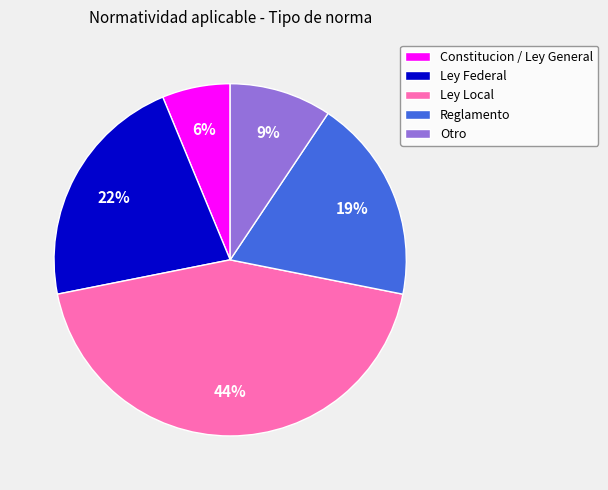

Does Otro account for over 50% of the chart?

No